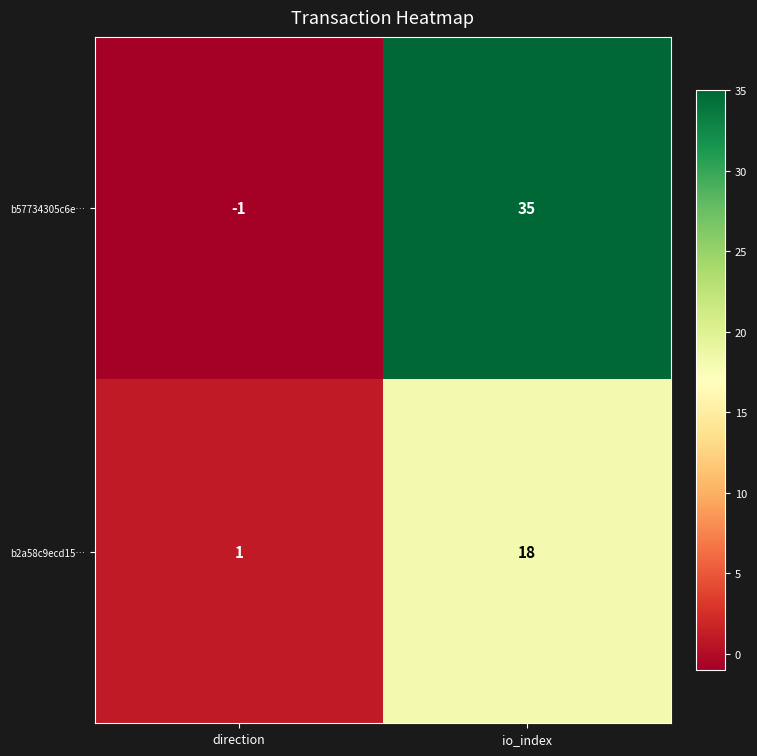

At which category is the sum across all series the highest?

io_index